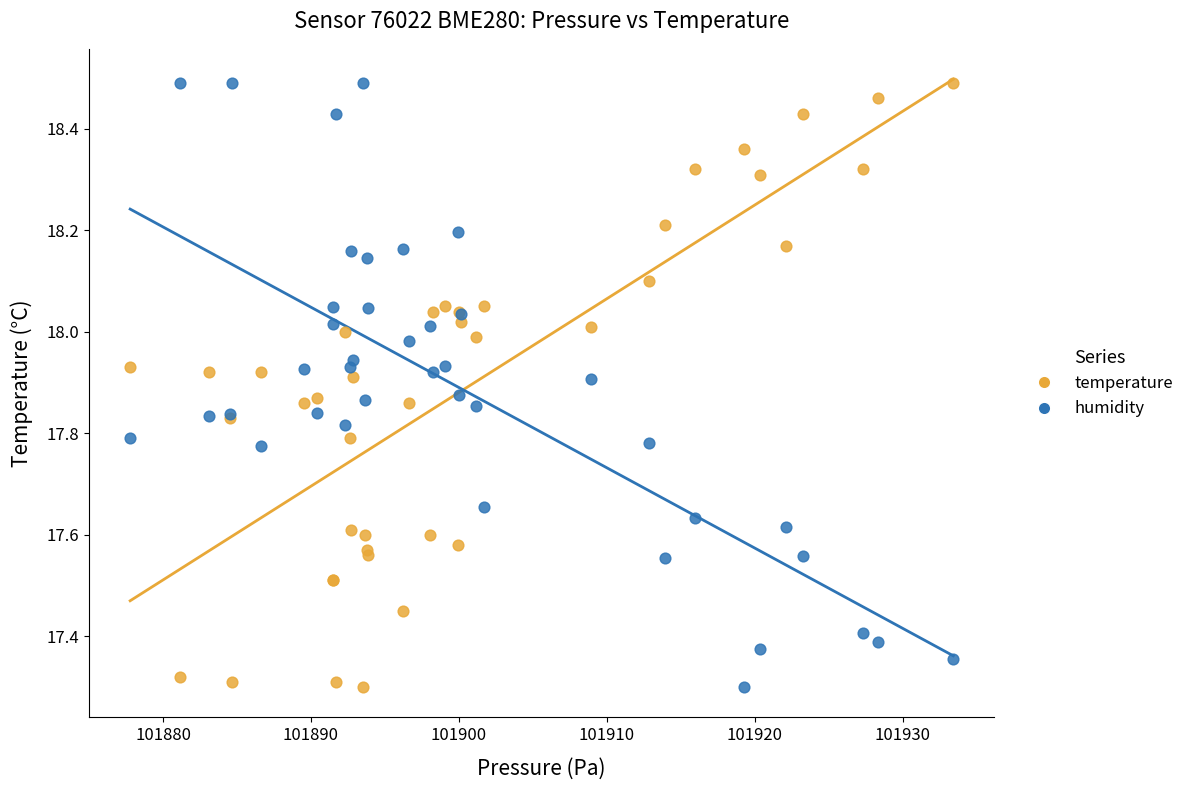

What is the X range (max minus min) for the scatter plot?

55.6